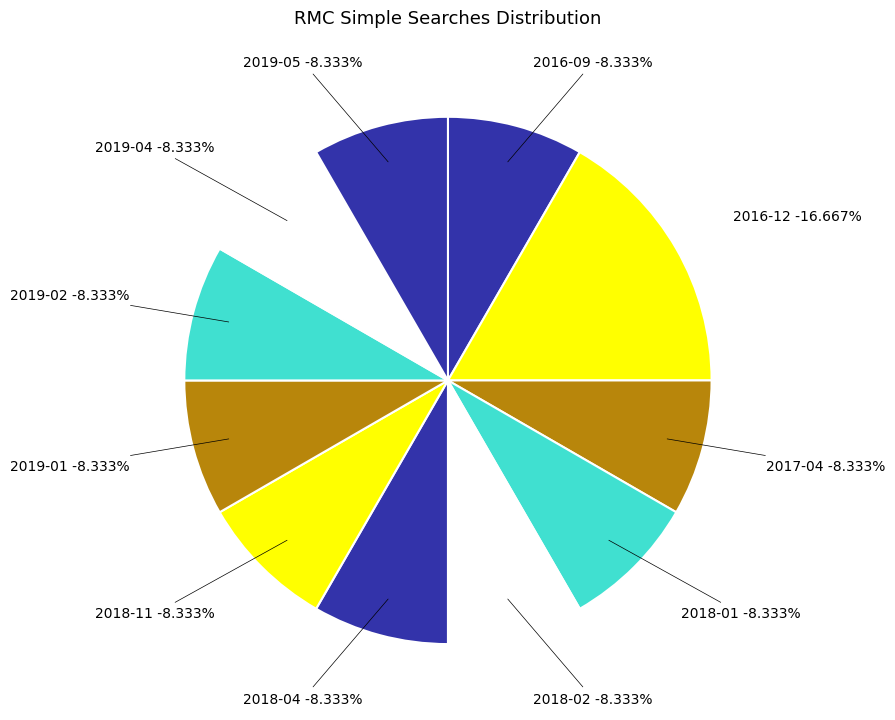

To the nearest percent, what portion does 2019-05 represent?

8%